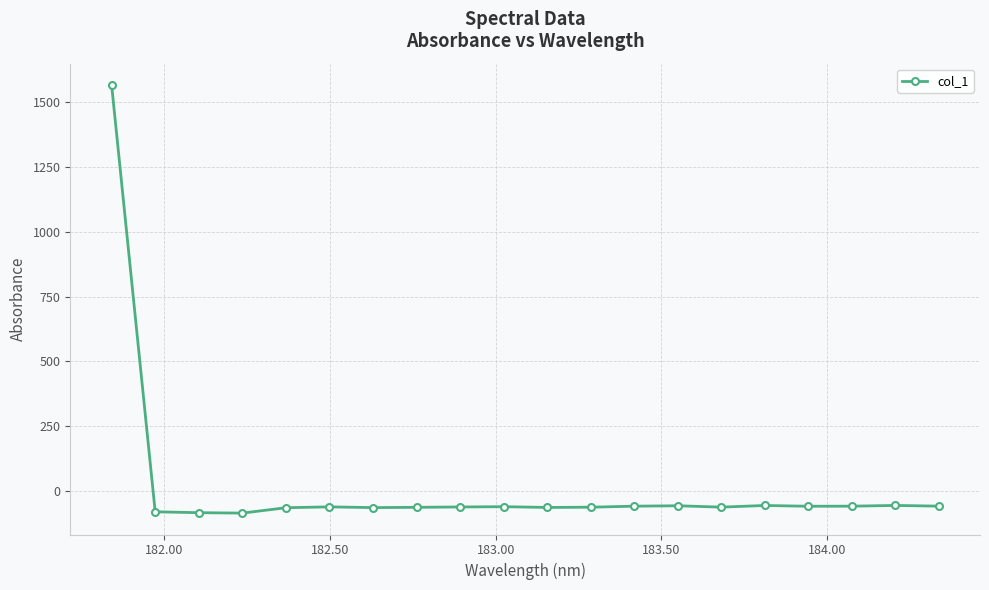

What is the sum of all values?

362.7